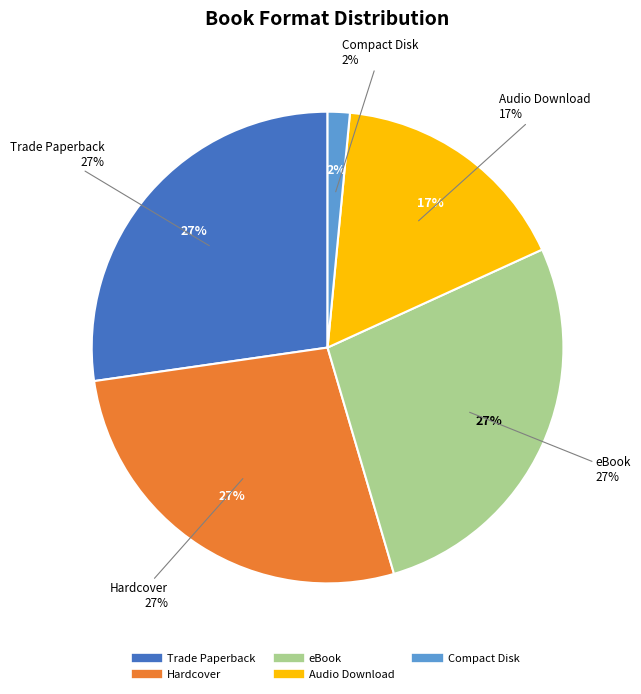

How many slices are in this pie chart?

5